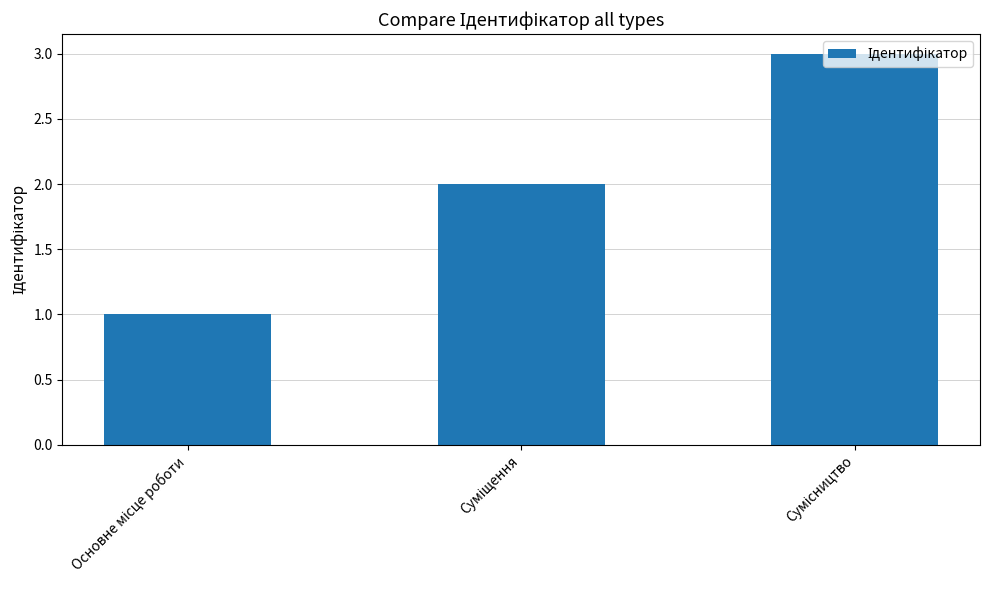

What is the sum of all values?

6